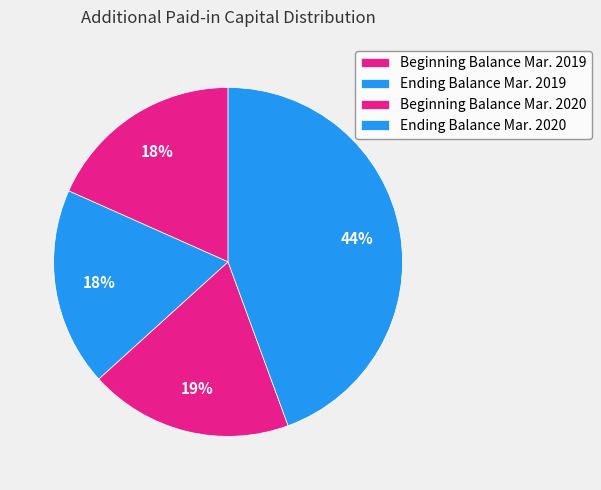

What is the smallest slice in the pie chart?

Beginning Balance Mar. 2019